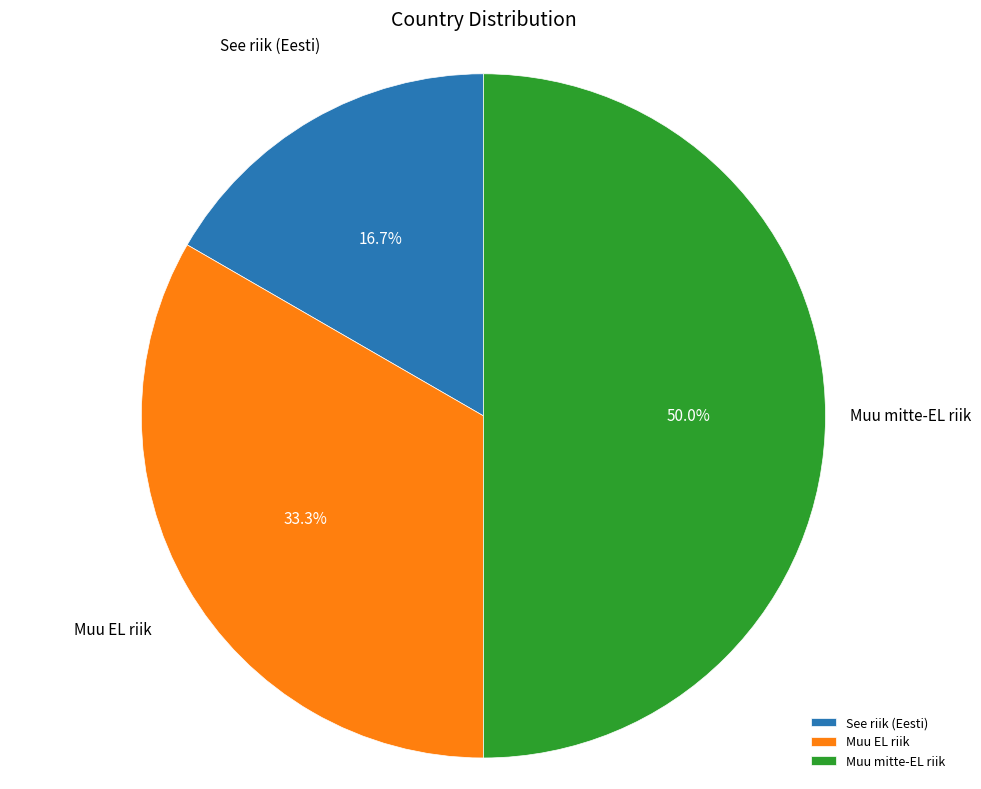

To the nearest percent, what portion does Muu mitte-EL riik represent?

50%